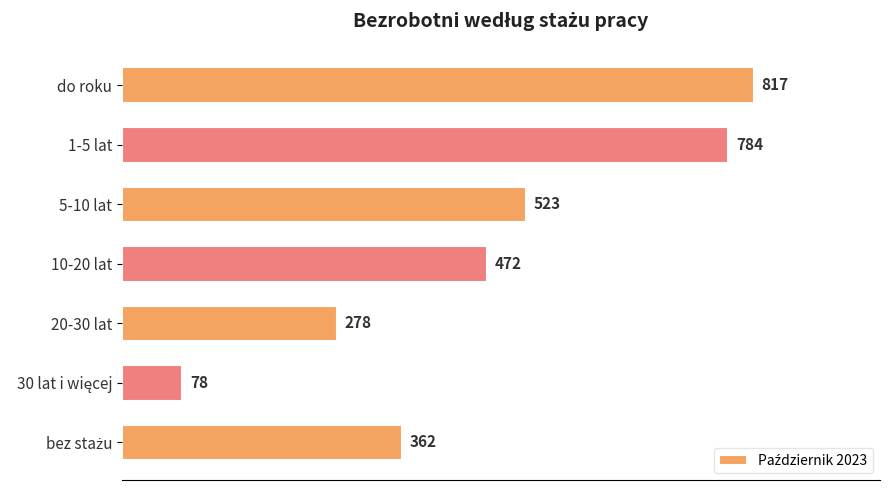

How many data points are less than 472?

3